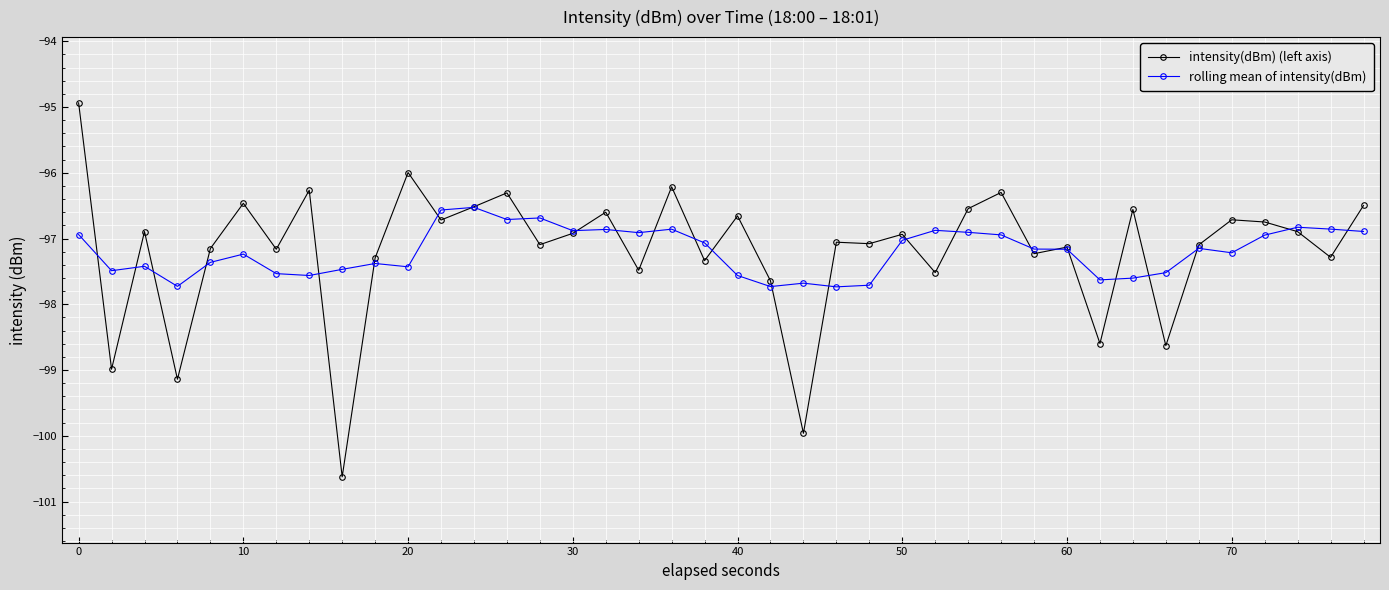

How many series are shown in this chart?

2